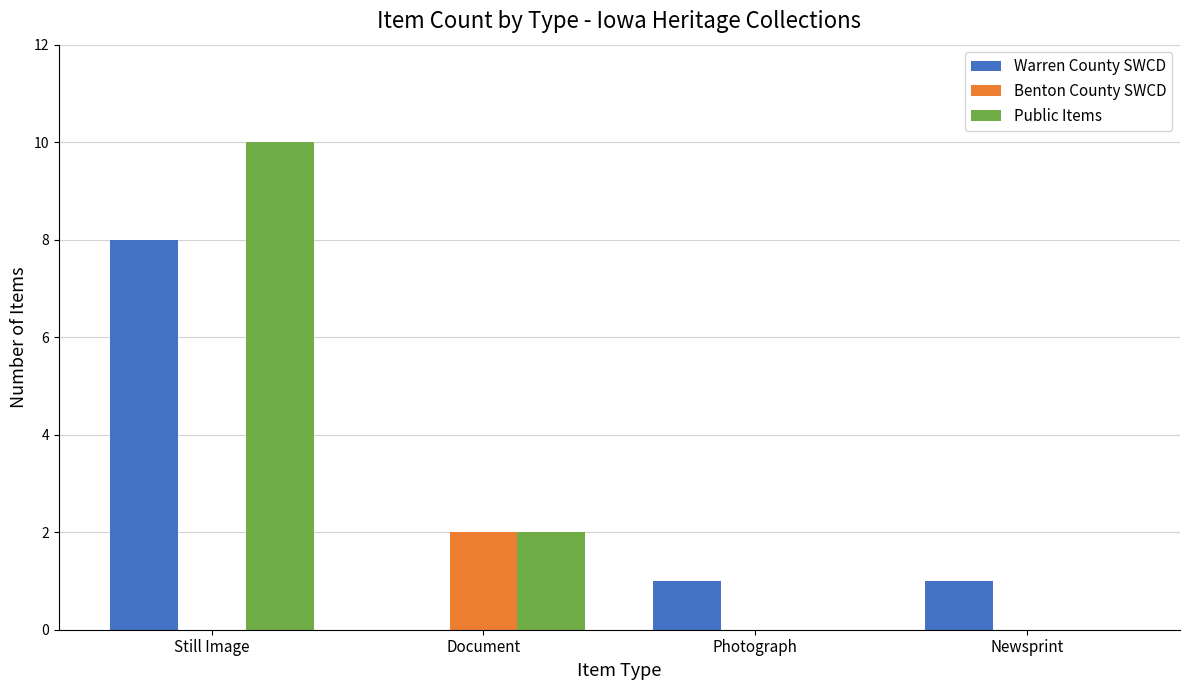

At which category does the chart reach its peak across all series?

Still Image